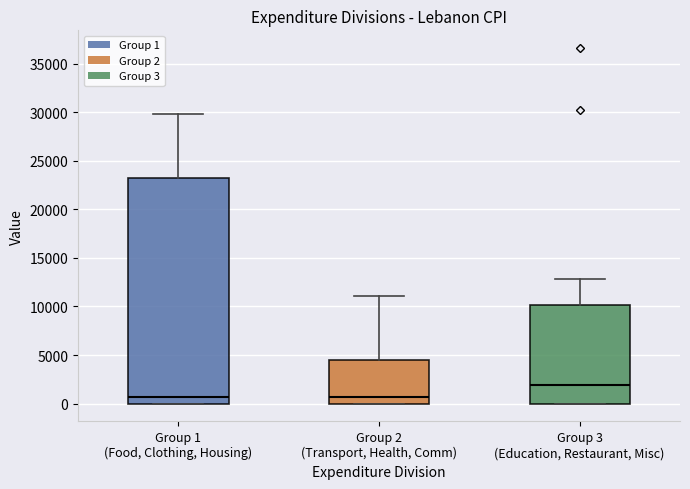

Comparing the boxes themselves (not the whiskers), which one is the tallest?

Group 1 (Food, Clothing, Housing)